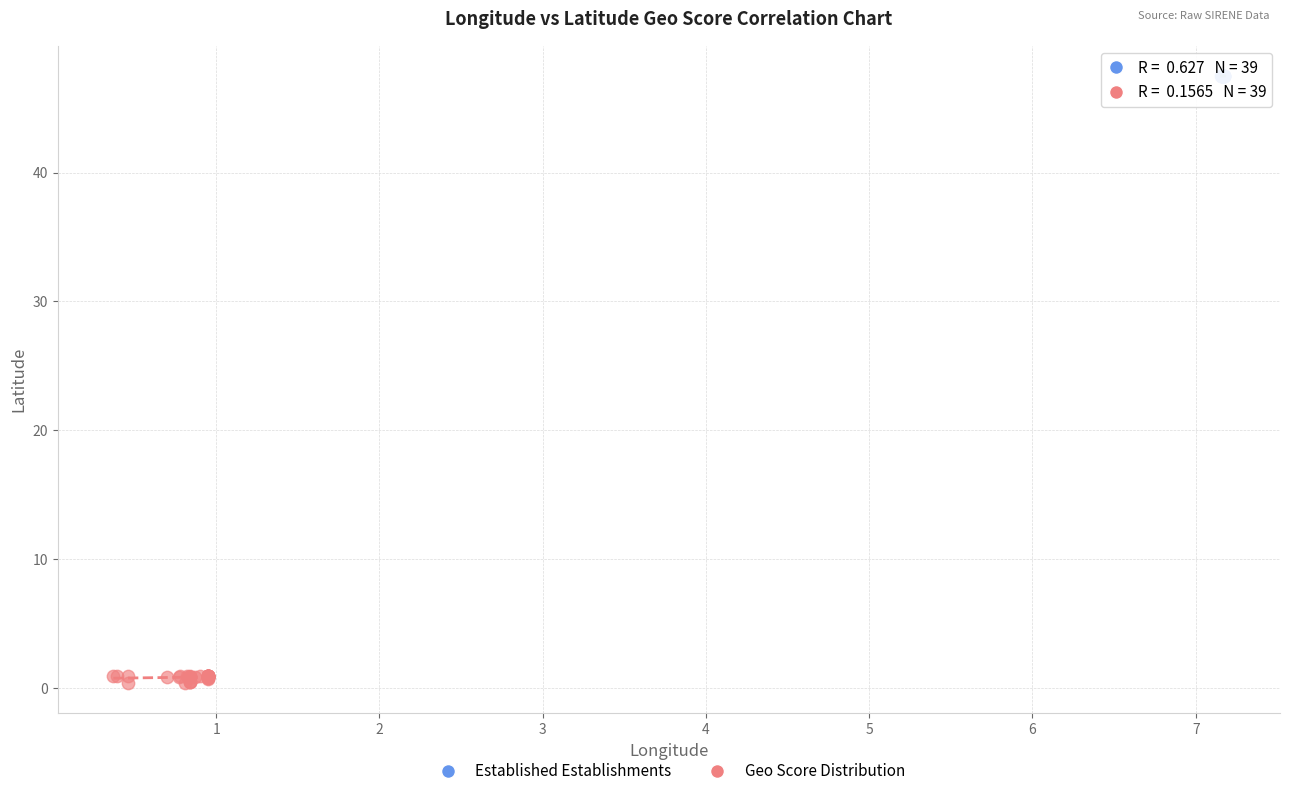

Which series contains the lowest Y value?

Geo Score Distribution